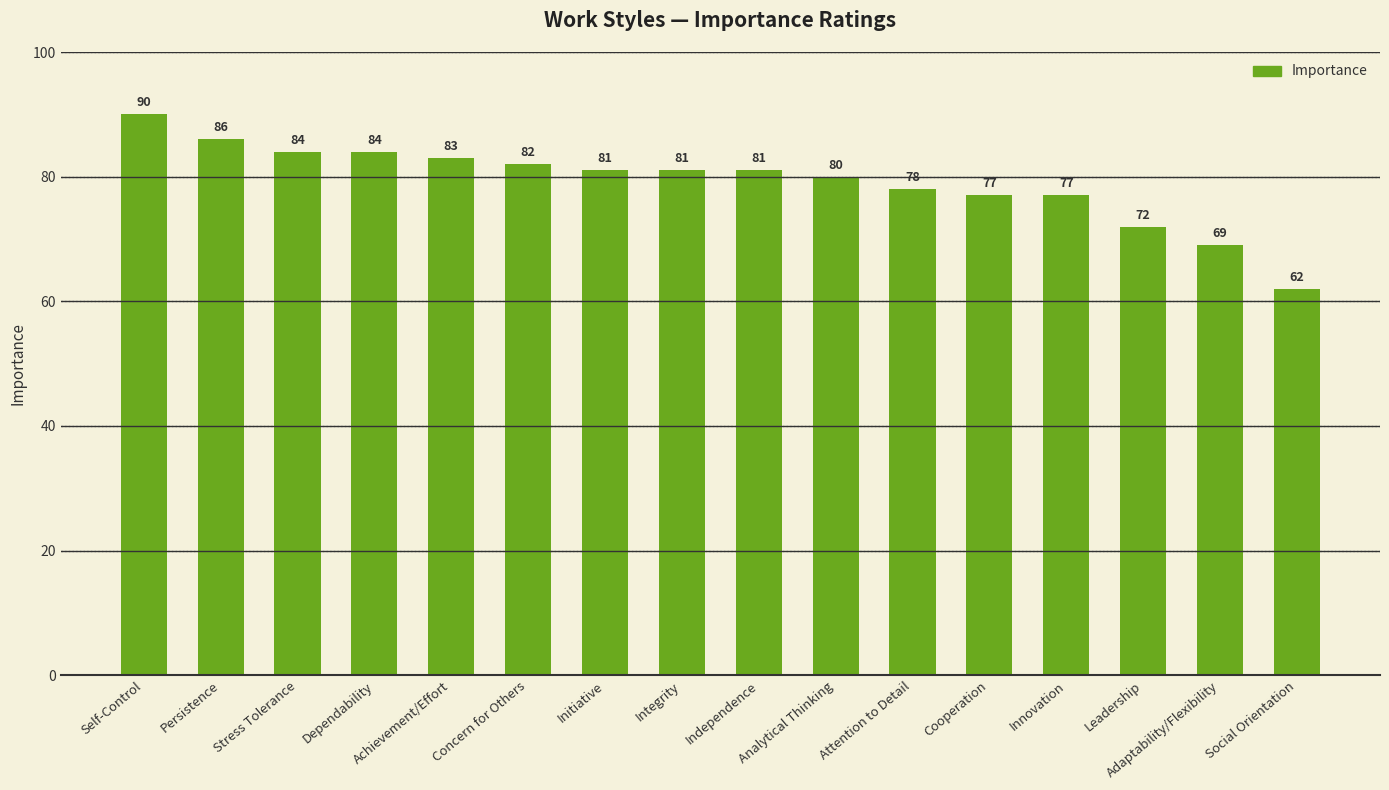

How many bars are there in total?

16